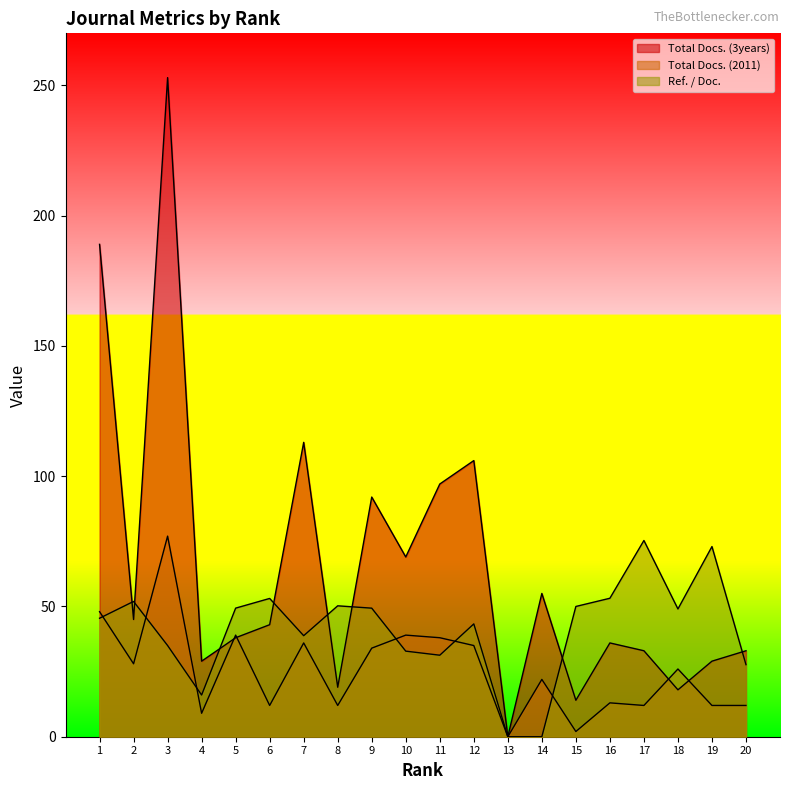

At which category does Ref. / Doc. reach its first local valley?

4